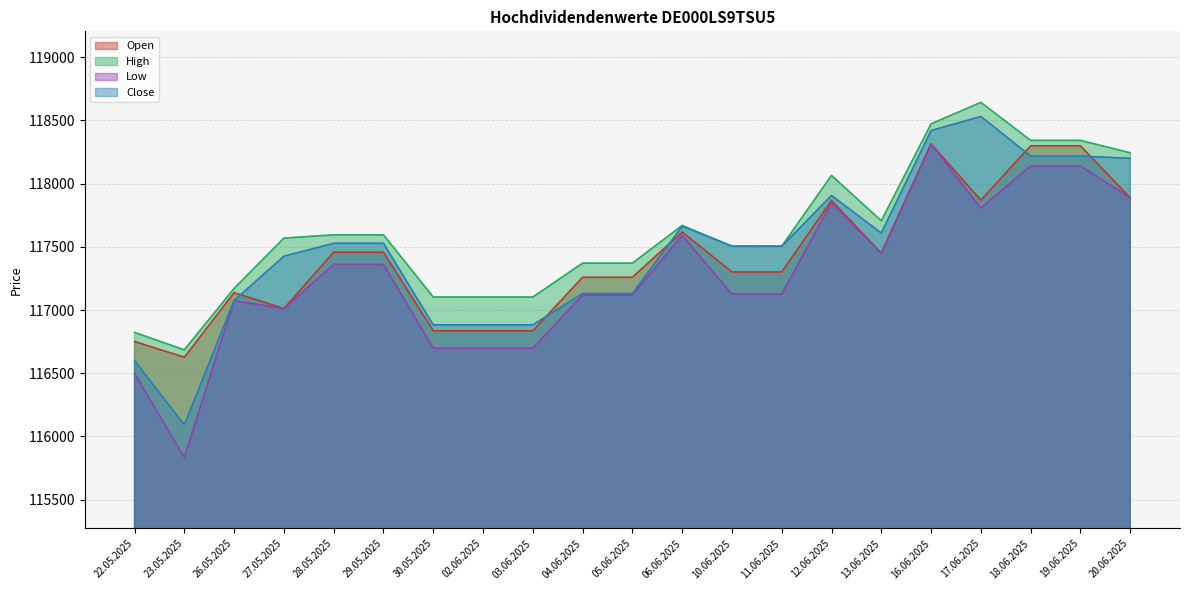

What is the highest value of the High series?

118643